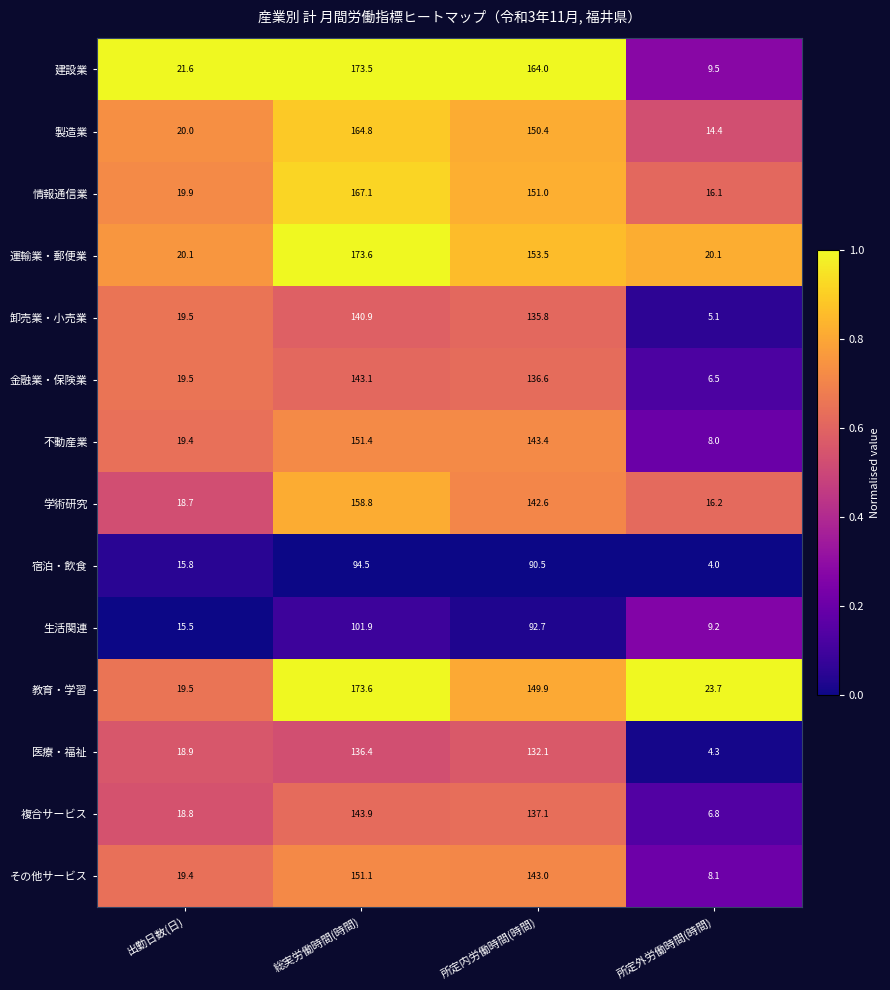

How many categories are shown in the chart?

4